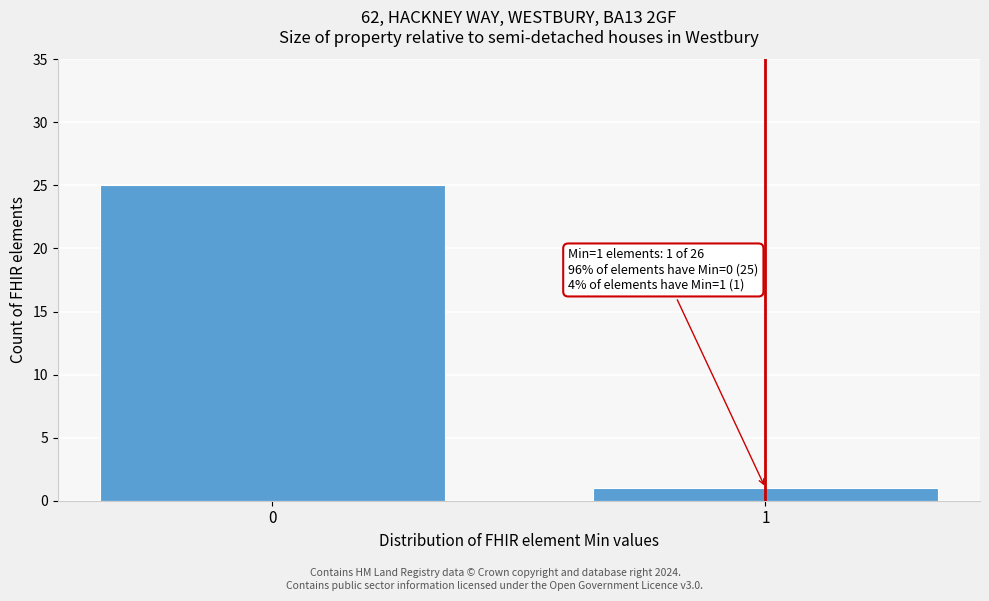

Reading left to right, what are all the values shown in this chart?

0=25	1=1